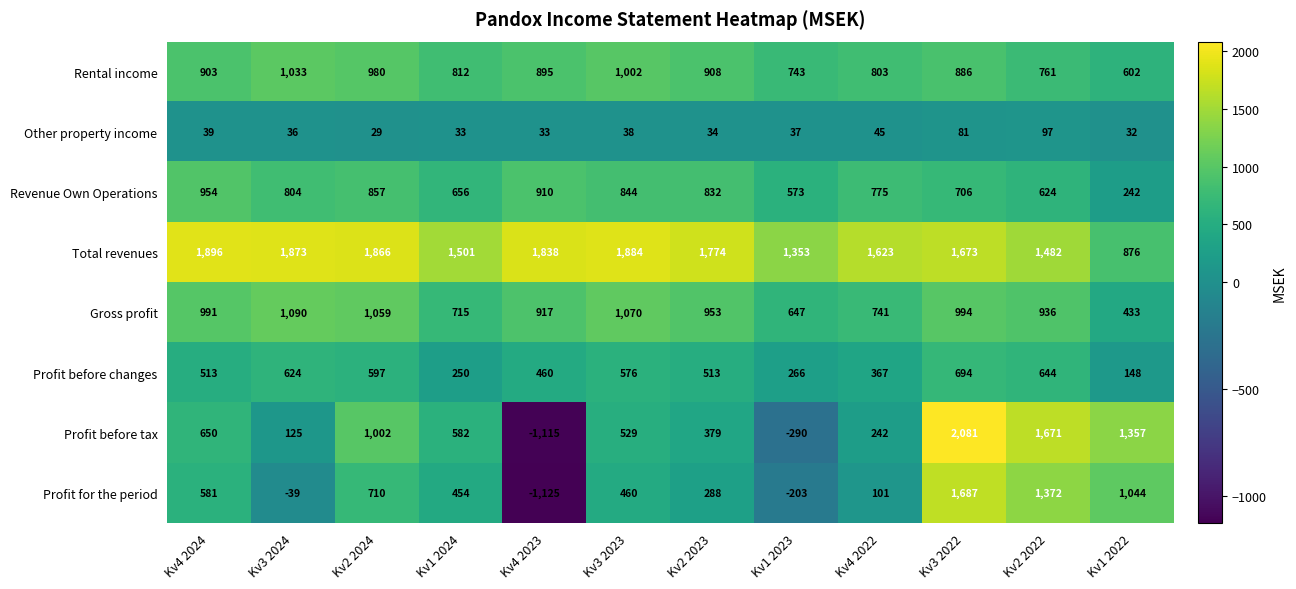

What is the maximum value shown in the chart?

2081